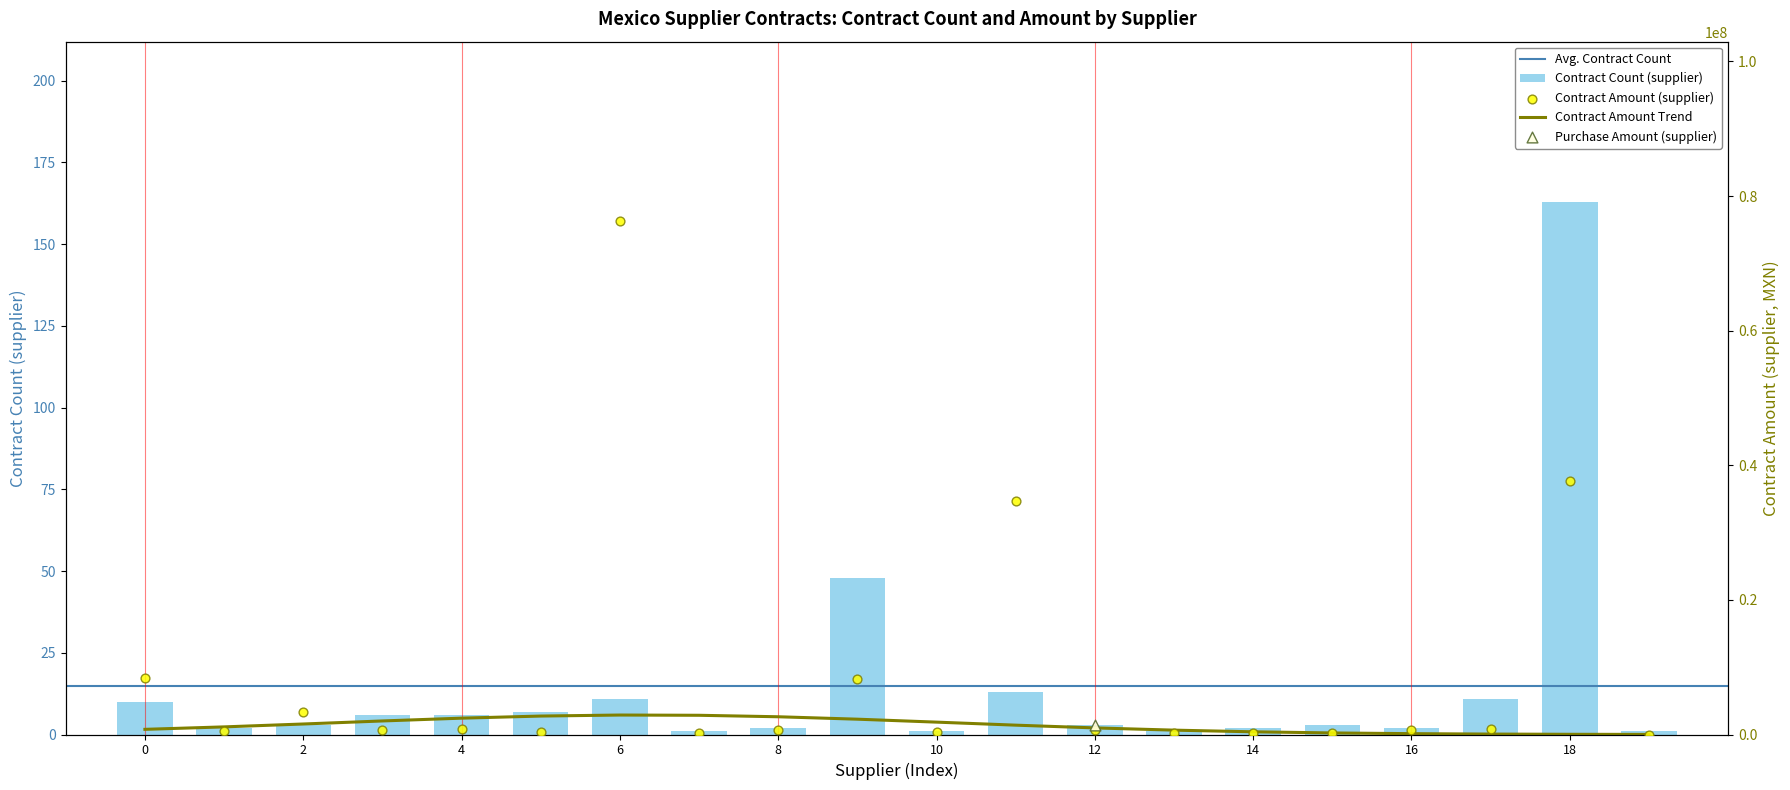

Is the value of contract_amount.supplier at JESUS RAMON SANCHEZ CASTILLO greater than the value of contract_count.supplier at MARIO MARTINEZ PALAFOX?

Yes